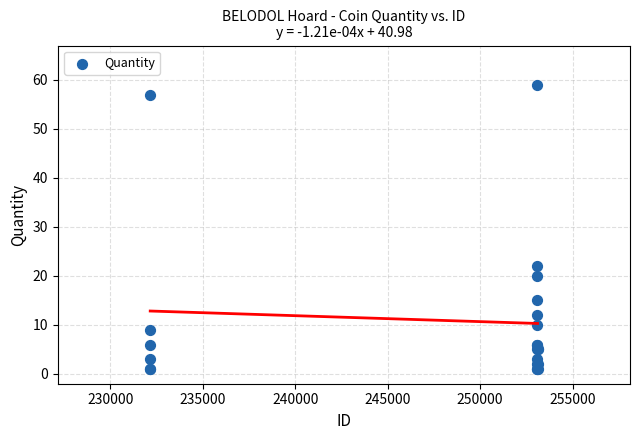

What Y value in the scatter plot is closest to 30?

22